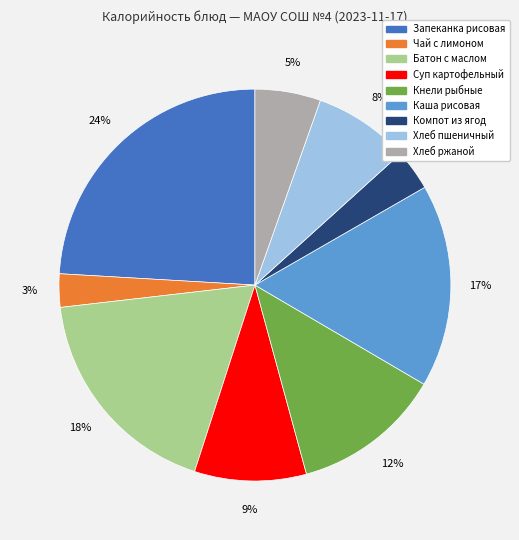

Is there any slice that represents more than half of the pie?

No